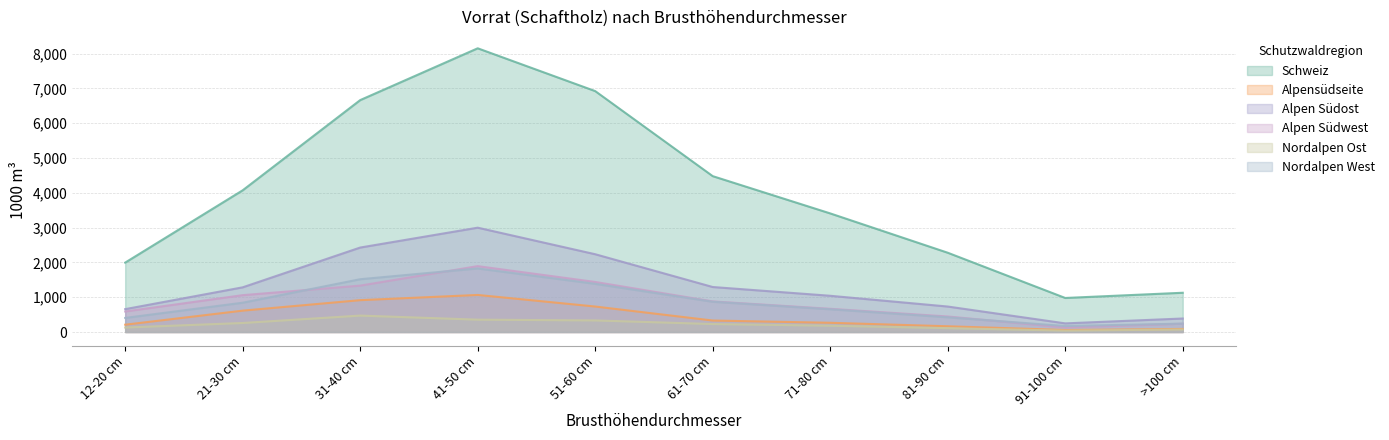

The Alpen Südwest series shows 454 at 21-30 cm. True or false?

False